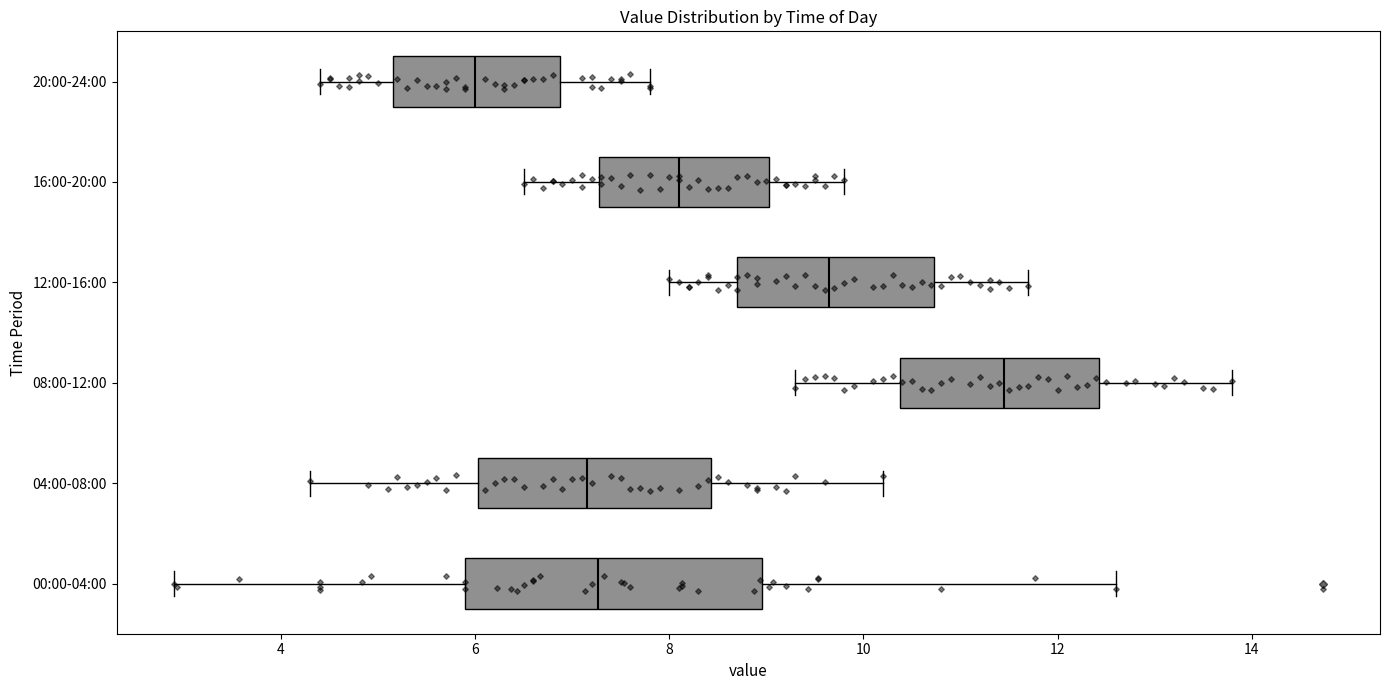

Reading bottom to top, transcribe this box plot: for each box, give where its median line is, the range the box spans, and where its two whiskers end, as read against the x-axis. The values are not printed on the chart, so give them approximately, as read against the axis.

00:00-04:00: median 7.2, box 6.0 to 9.0, whiskers 3.0 to 12.6
04:00-08:00: median 7.2, box 6.0 to 8.4, whiskers 4.4 to 10.2
08:00-12:00: median 11.4, box 10.4 to 12.4, whiskers 9.4 to 13.8
12:00-16:00: median 9.6, box 8.8 to 10.8, whiskers 8.0 to 11.8
16:00-20:00: median 8.2, box 7.2 to 9.0, whiskers 6.6 to 9.8
20:00-24:00: median 6.0, box 5.2 to 6.8, whiskers 4.4 to 7.8